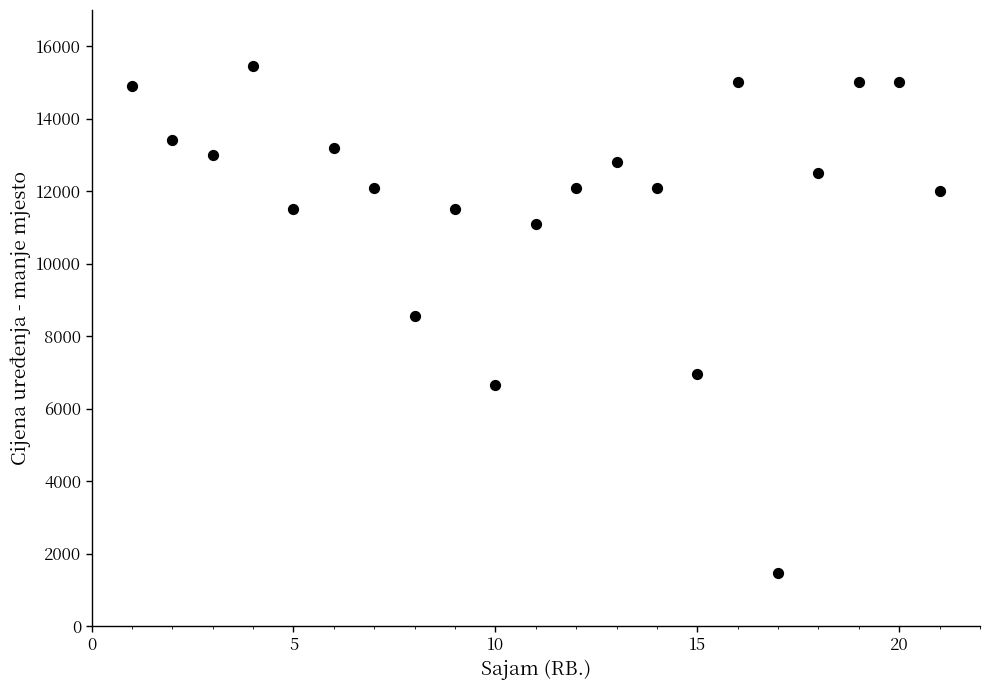

What is the range of X values (max minus min)?

20.0